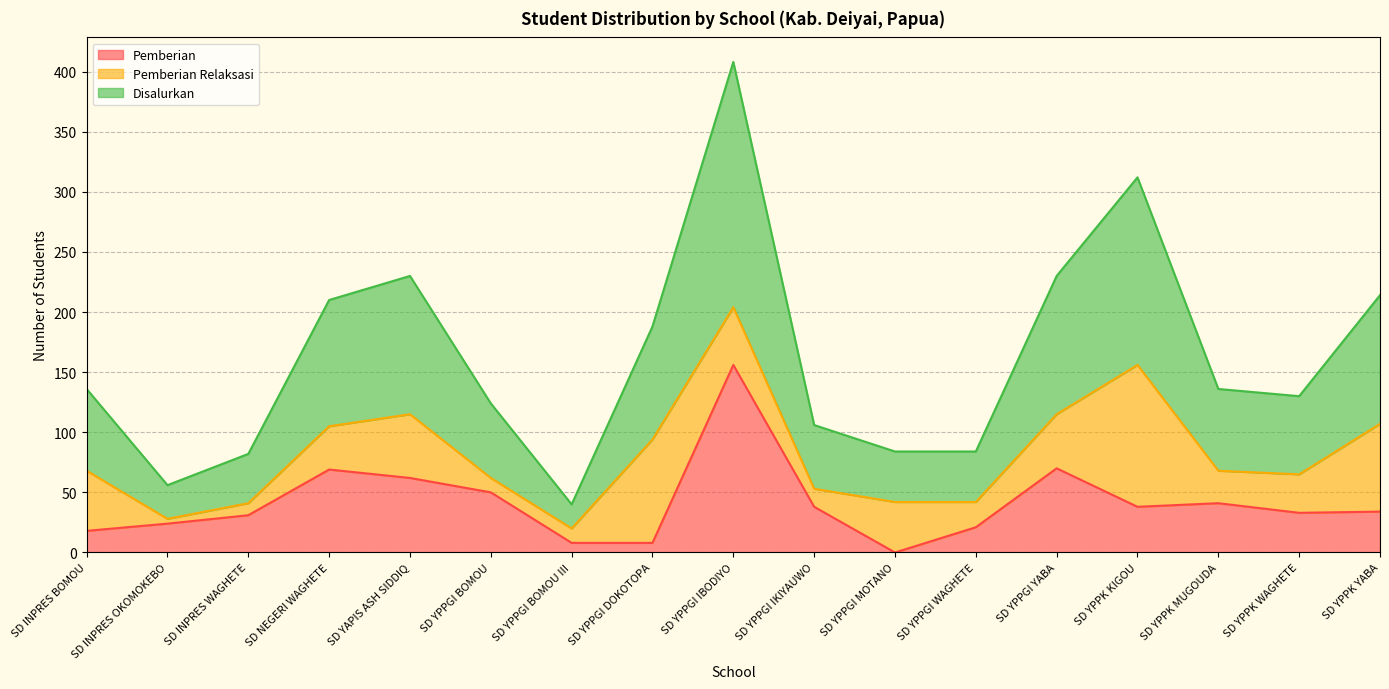

What position from the left is SD YPPK MUGOUDA?

15